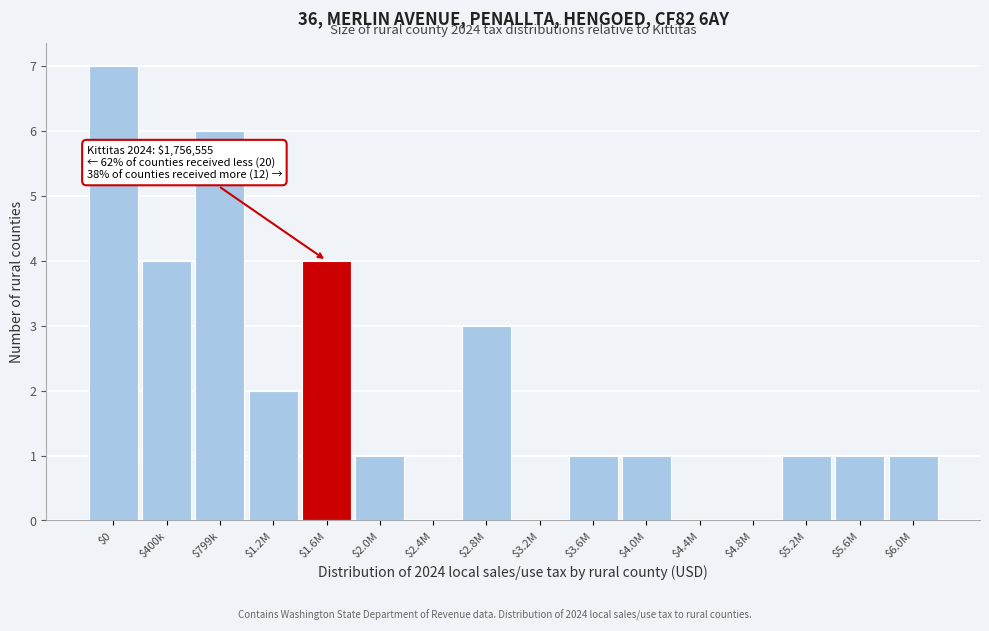

What is the greatest value displayed?

7